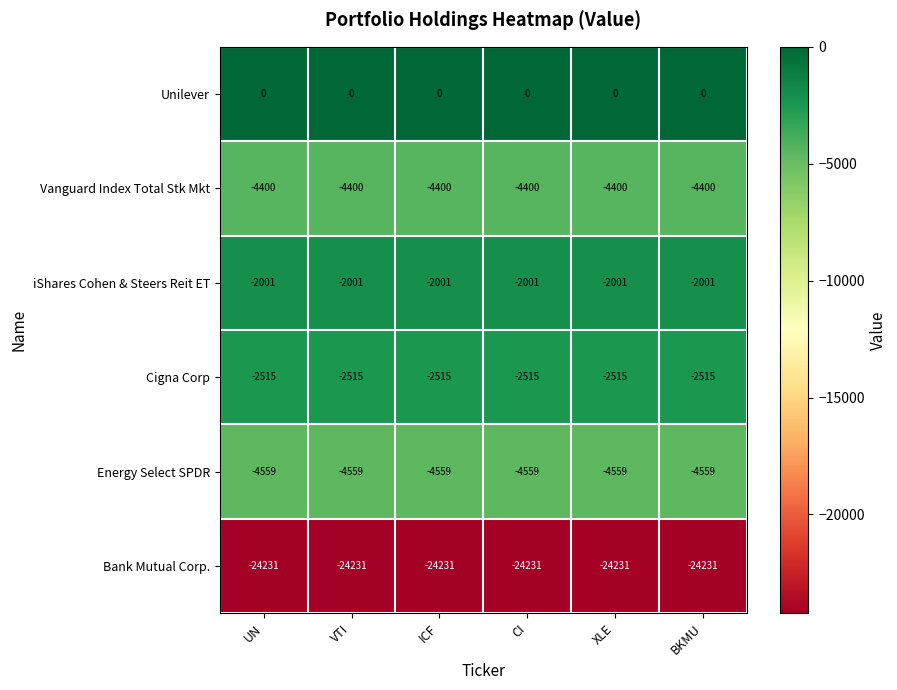

What is the difference between the highest and lowest values at XLE?

24231